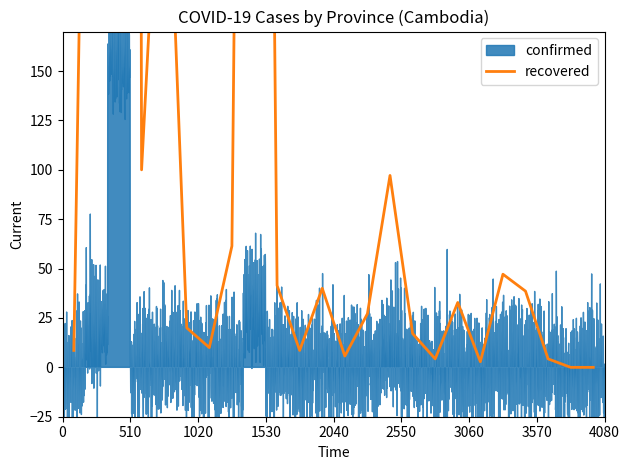

How many points are higher than both their immediate neighbors (excluding endpoints)?

7